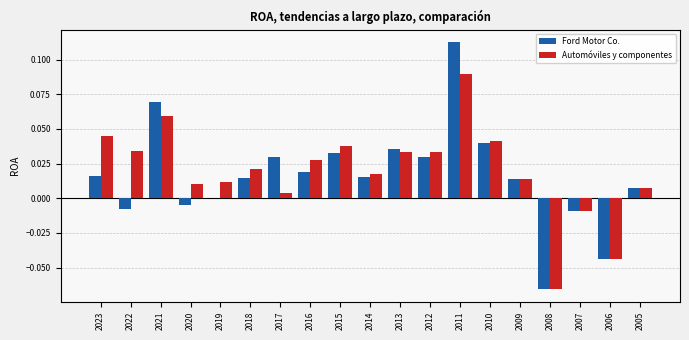

Which label corresponds to the largest value in the chart?

2011